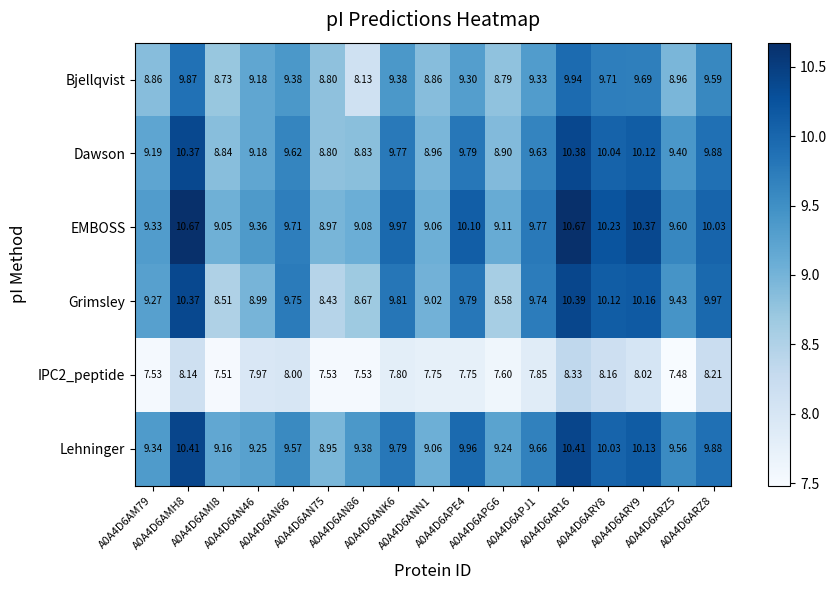

Which series has the largest total across all categories?

EMBOSS